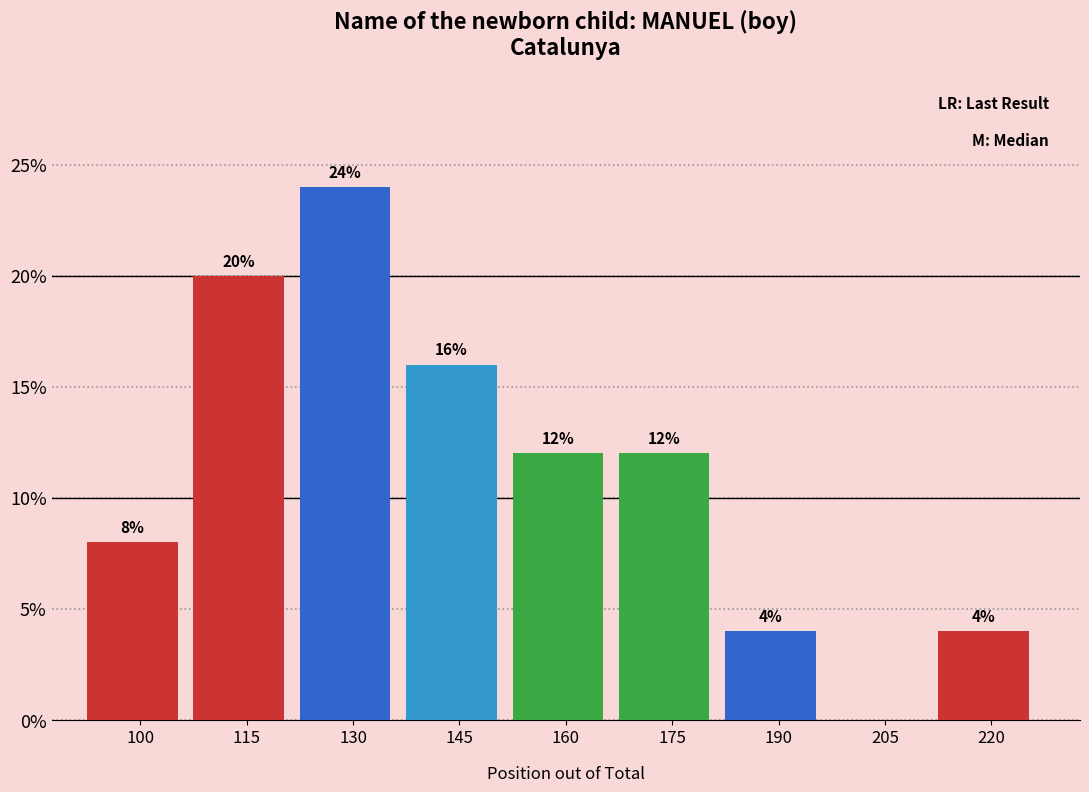

Reading left to right, list all the values displayed in this chart.

100=8	115=20	130=24	145=16	160=12	175=12	190=4	205=0	220=4